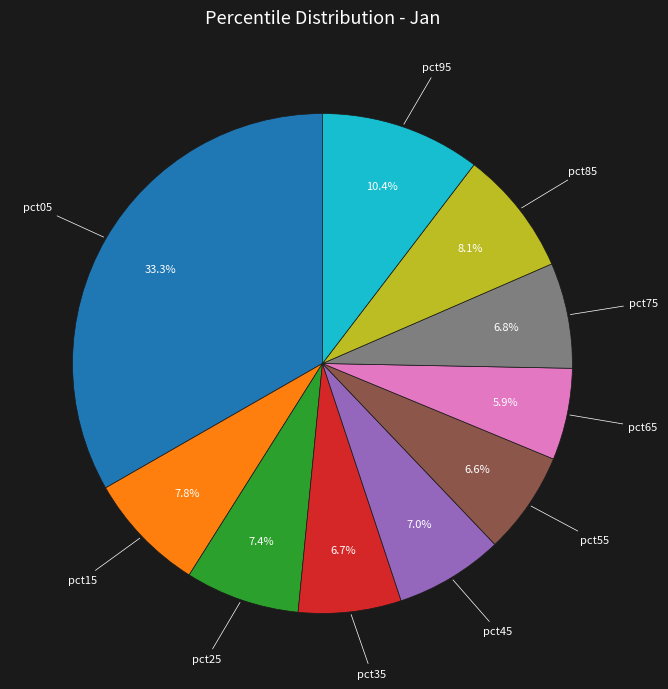

Is there a majority slice in this chart?

No